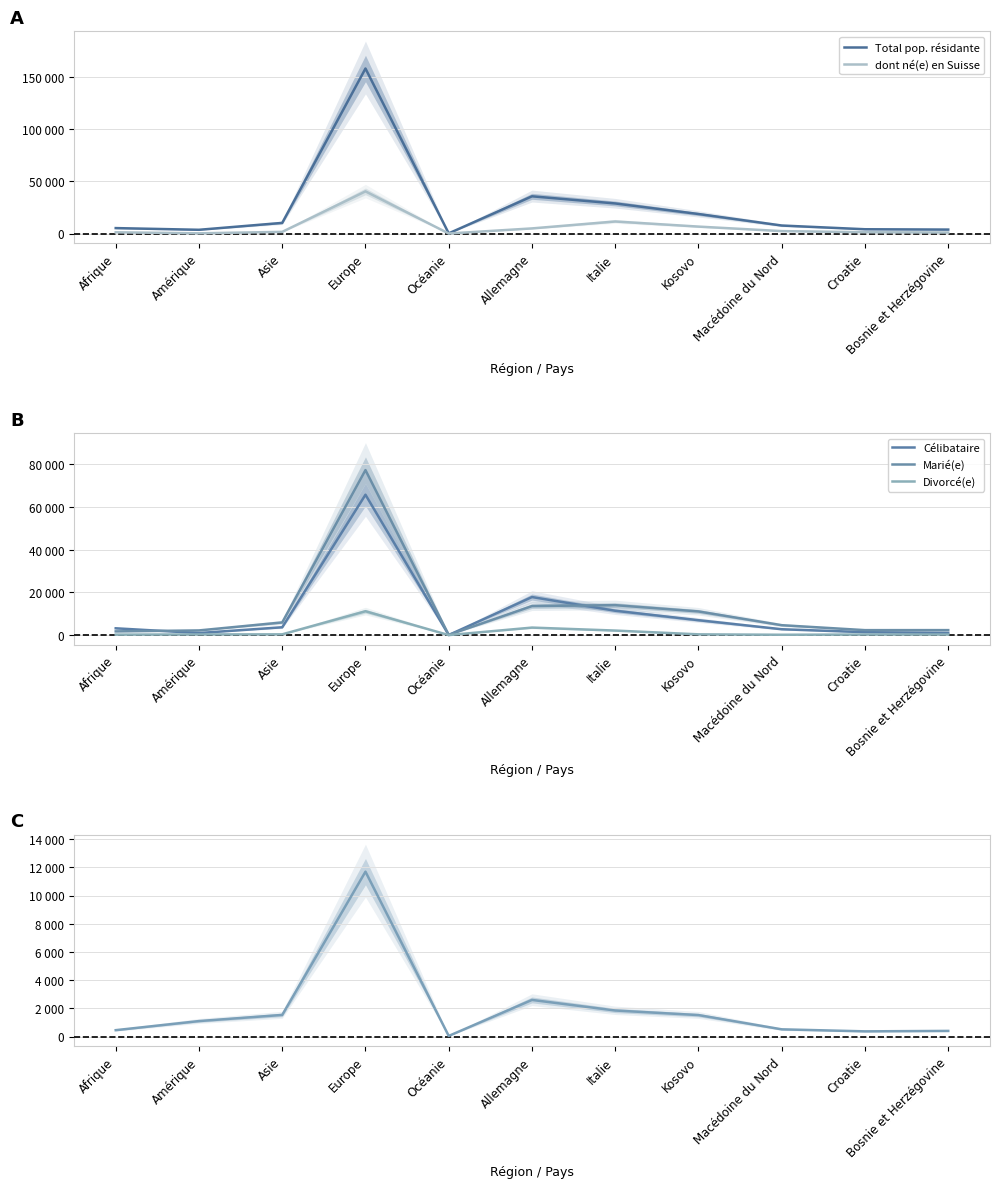

At which category is the sum across all series the highest?

Europe